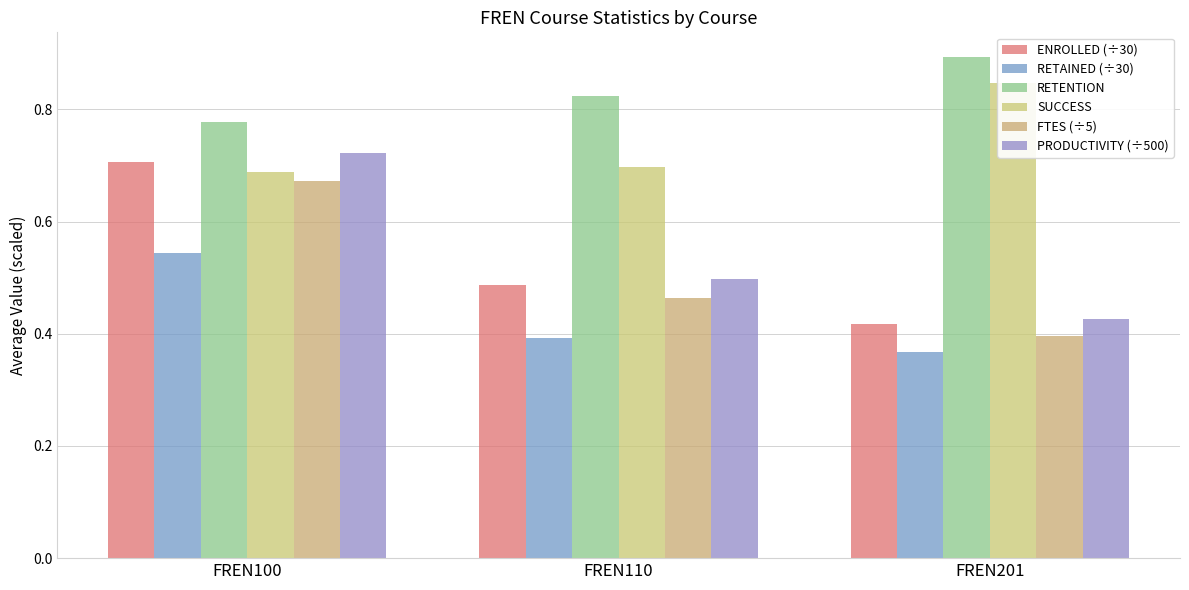

What are all the series names shown in the legend?

ENROLLED (÷30), RETAINED (÷30), RETENTION, SUCCESS, FTES (÷5), PRODUCTIVITY (÷500)